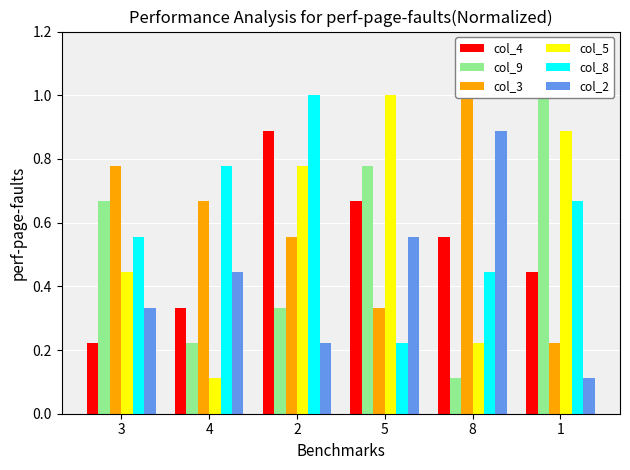

What is the maximum value for col_2?

0.9